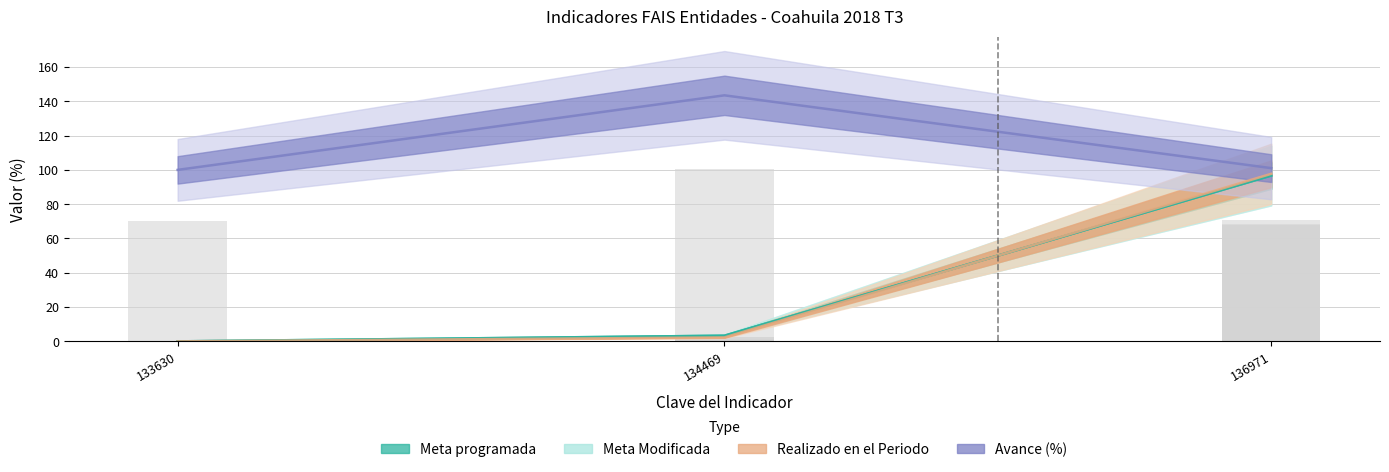

How many positive values does the Realizado en el Periodo series have?

2